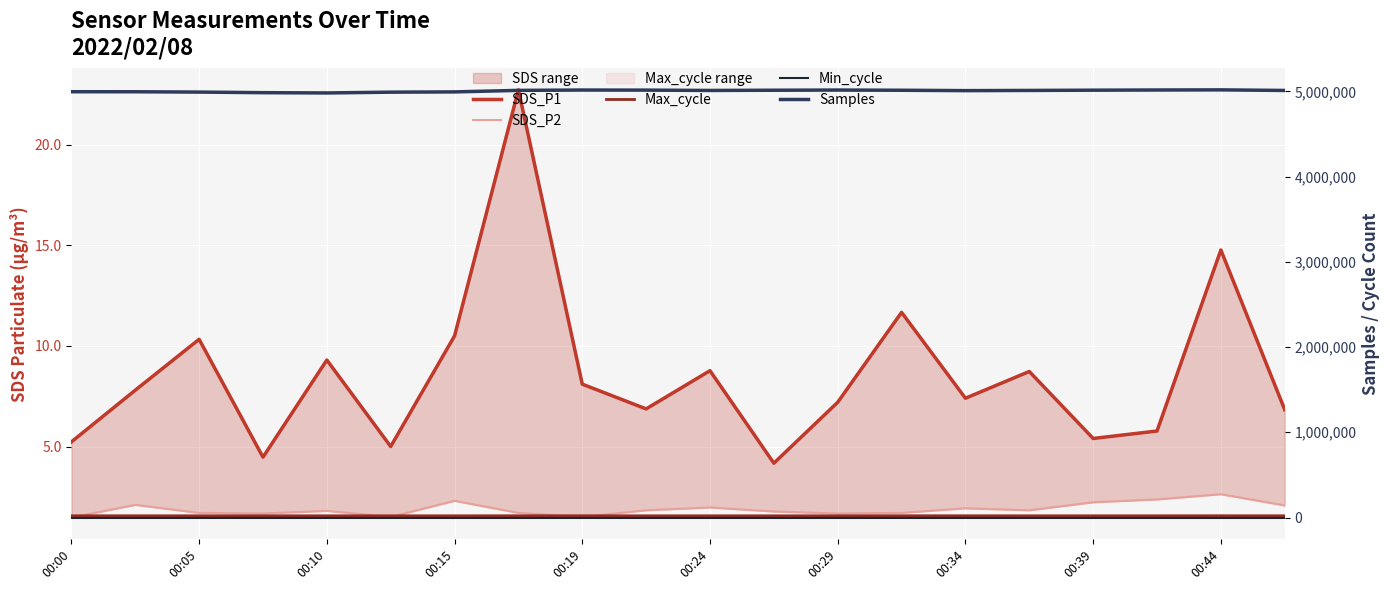

What is the maximum value for SDS_P1?

22.7